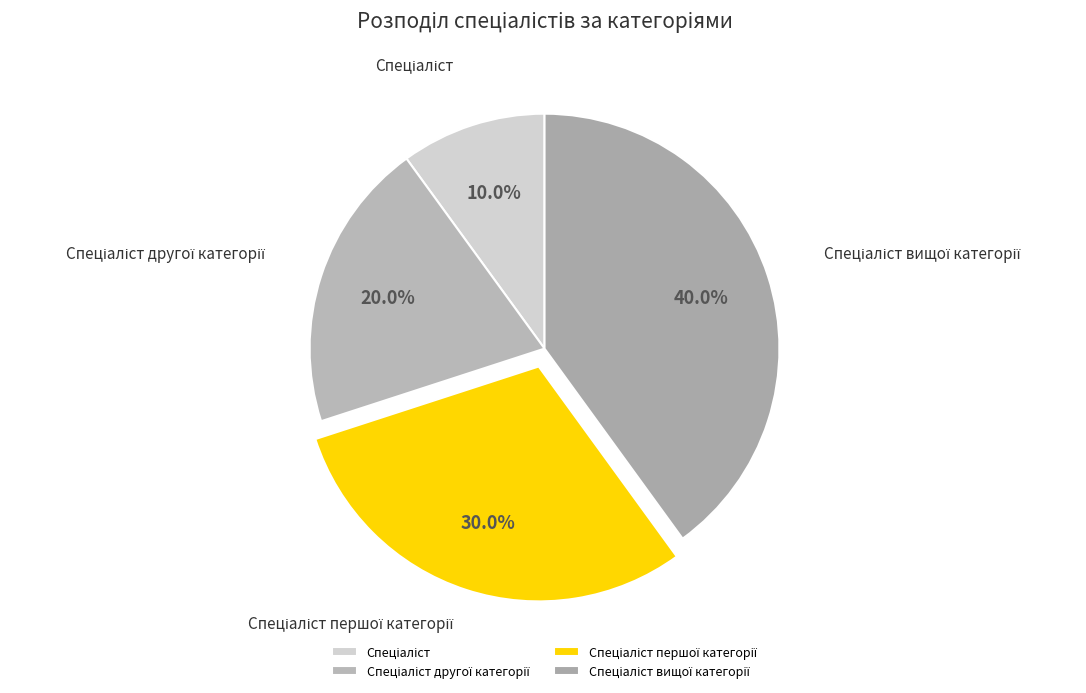

To the nearest percent, what is the average slice percentage?

25%